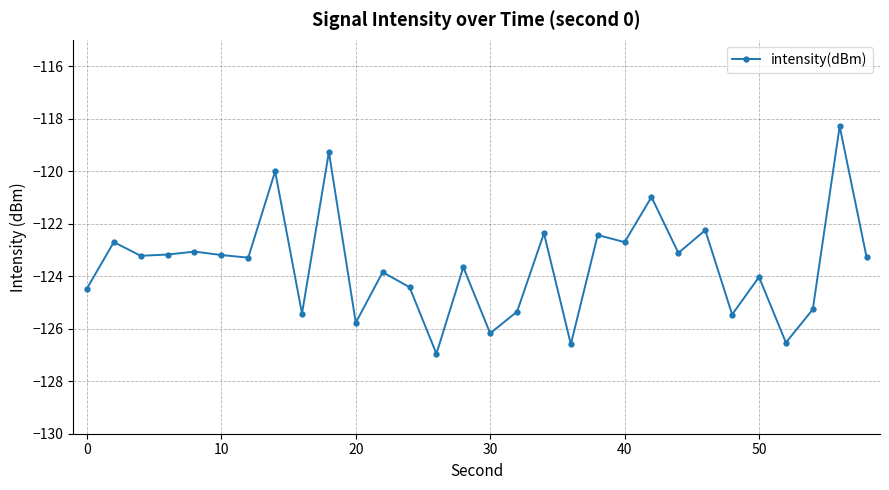

What is the difference between the second highest and second lowest values?

7.3